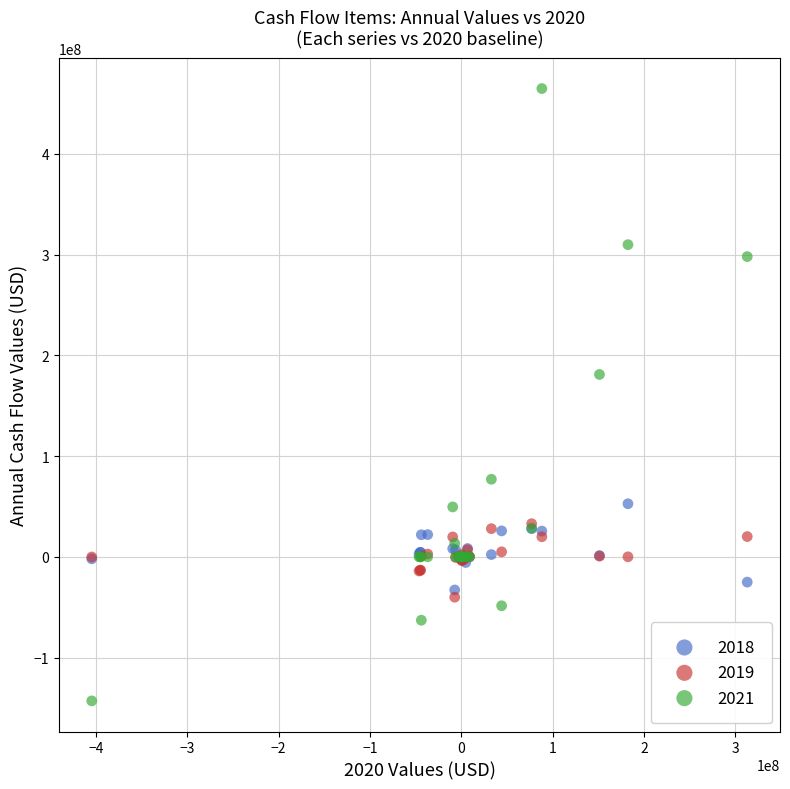

Across all series, what Y value is closest to 160852000?

180969000